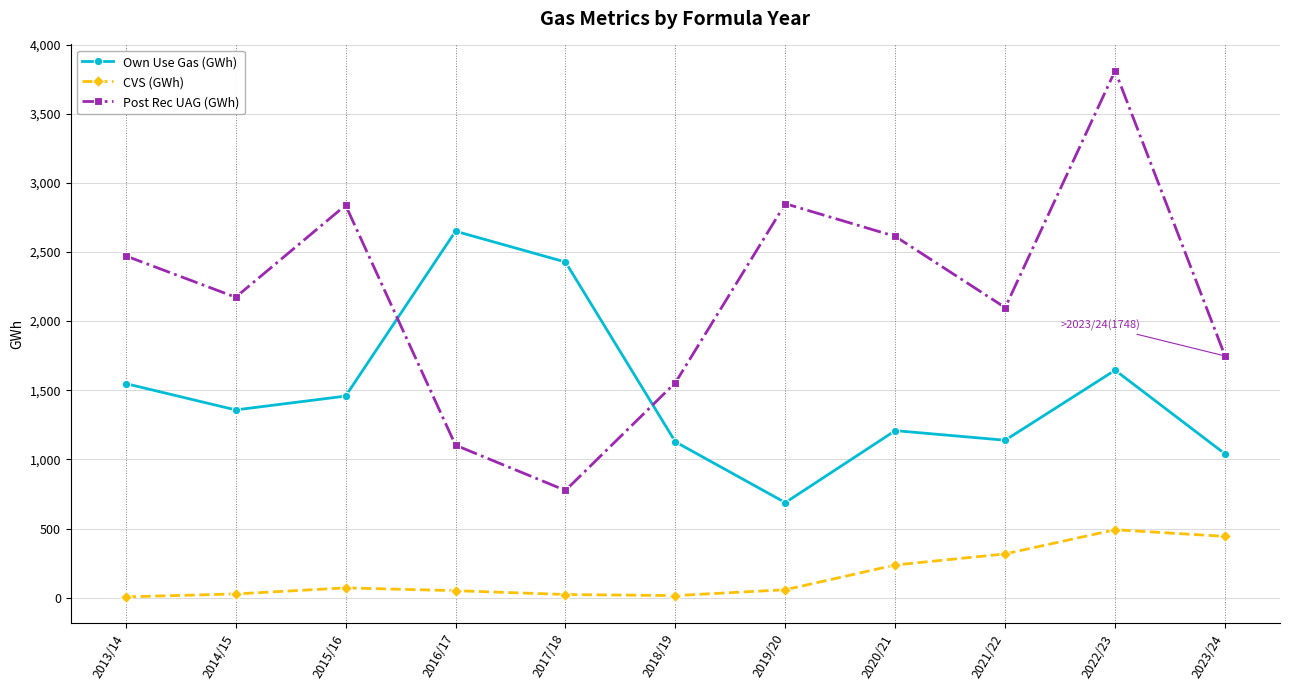

What is the maximum value shown in the chart?

3810.4